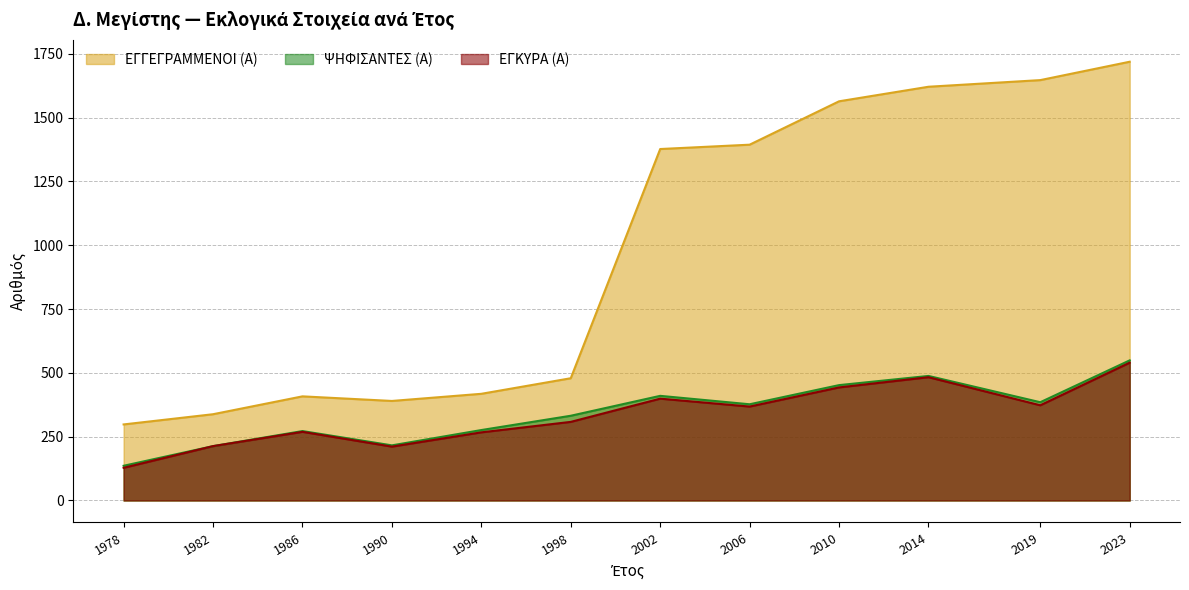

True or false: ΨΗΦΙΣΑΝΤΕΣ (Α) and ΕΓΚΥΡΑ (Α) cross at least once.

False